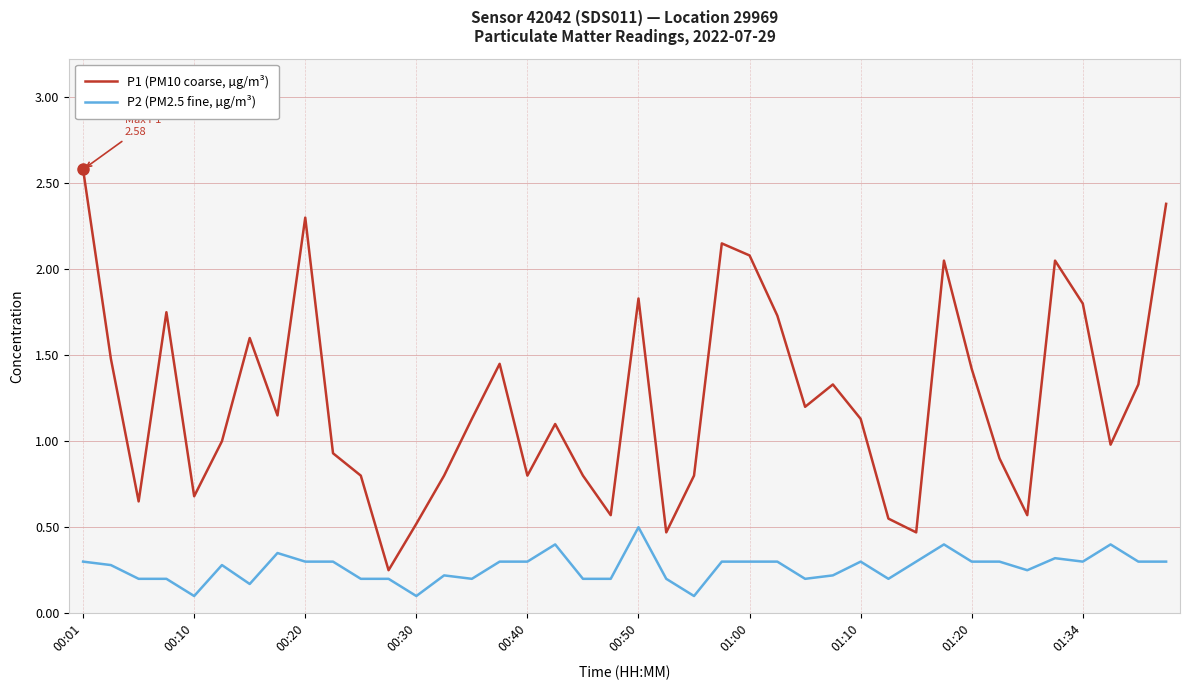

Rank the series by their maximum value, from lowest to highest.

P2 (PM2.5 fine, µg/m³), P1 (PM10 coarse, µg/m³)